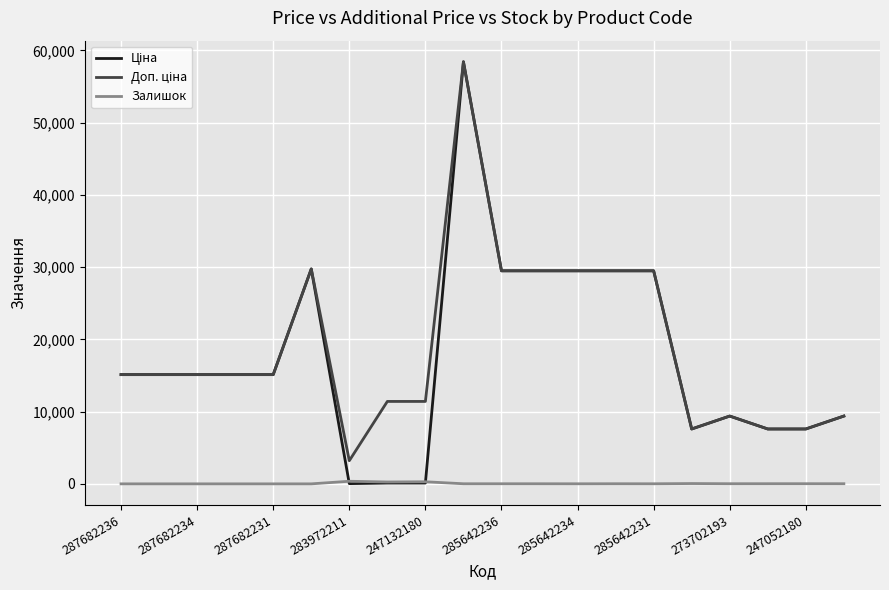

At how many categories does at least one series exceed 30806?

1